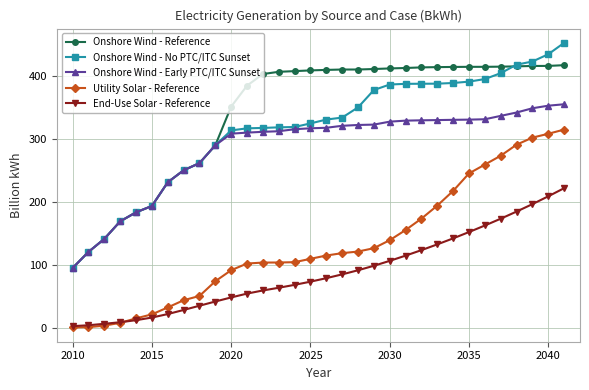

Which series has the largest total across all categories?

Onshore Wind - Reference